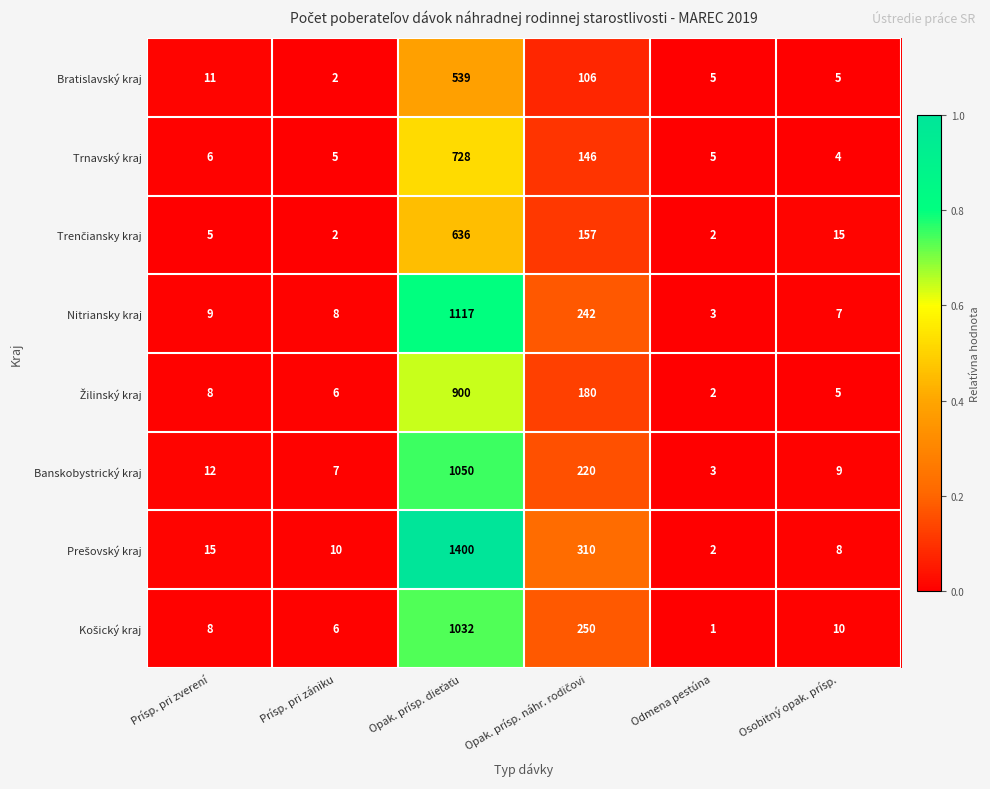

What is the sum of all Bratislavský kraj values?

668